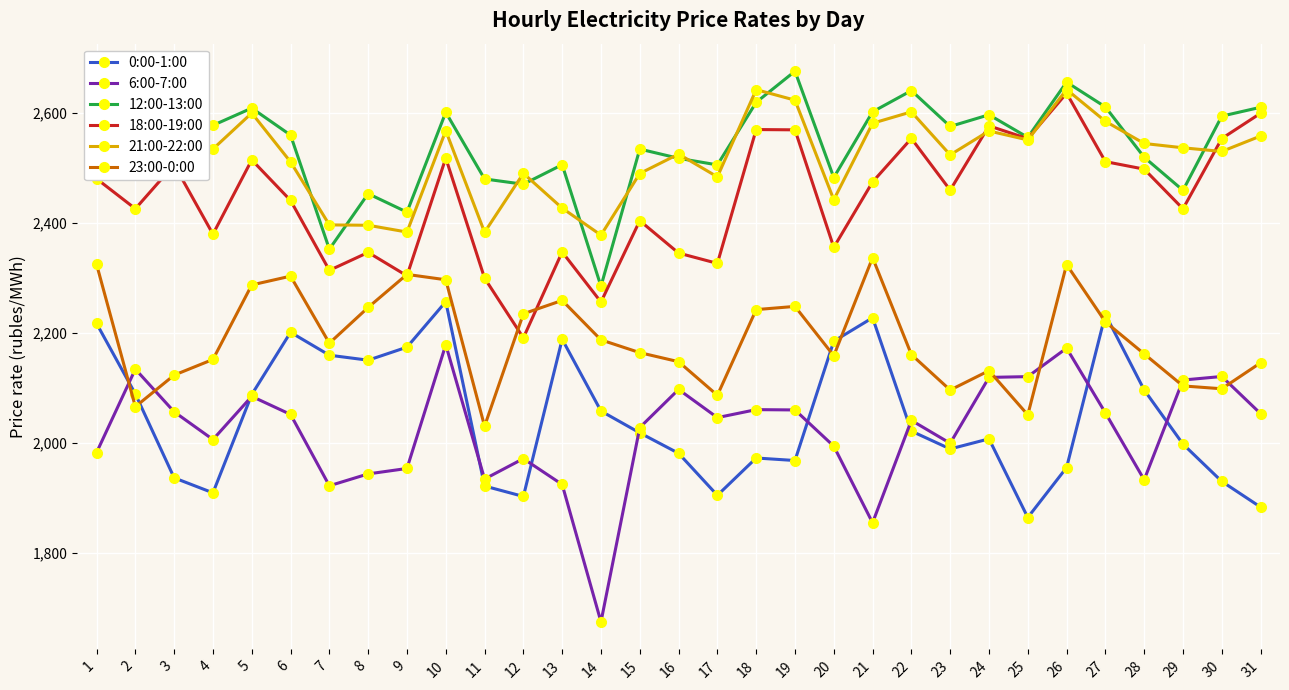

How many interior local peaks does the 18:00-19:00 series have?

10